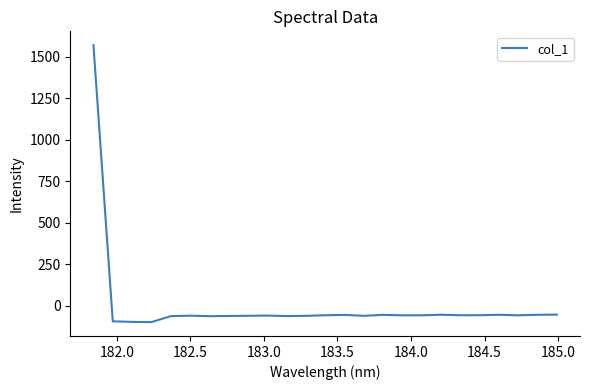

What is the difference between the maximum and minimum values?

1666.0